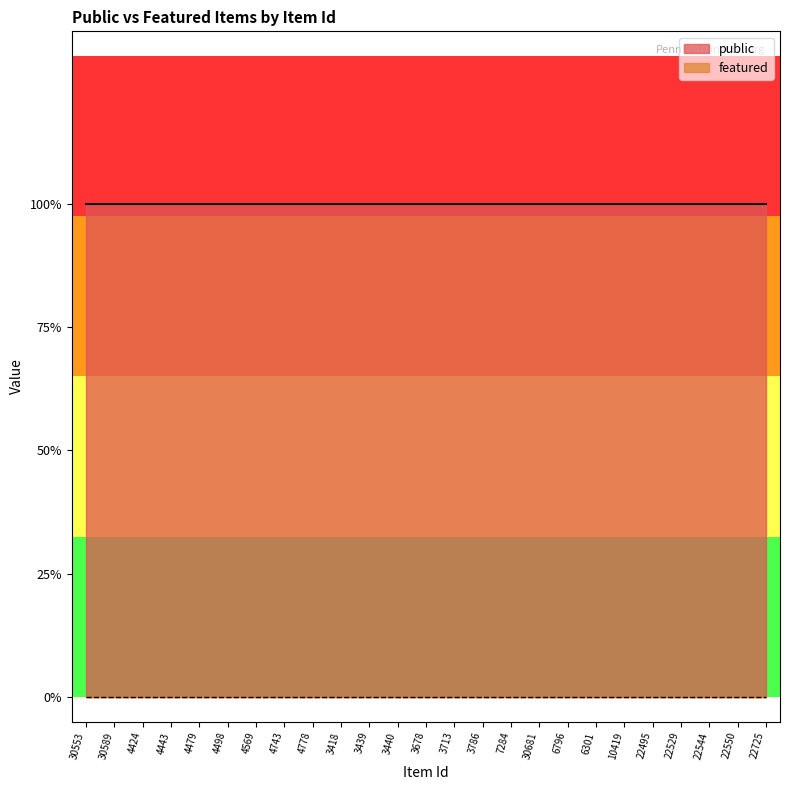

List the series in order of their overall mean, lowest first.

featured, public